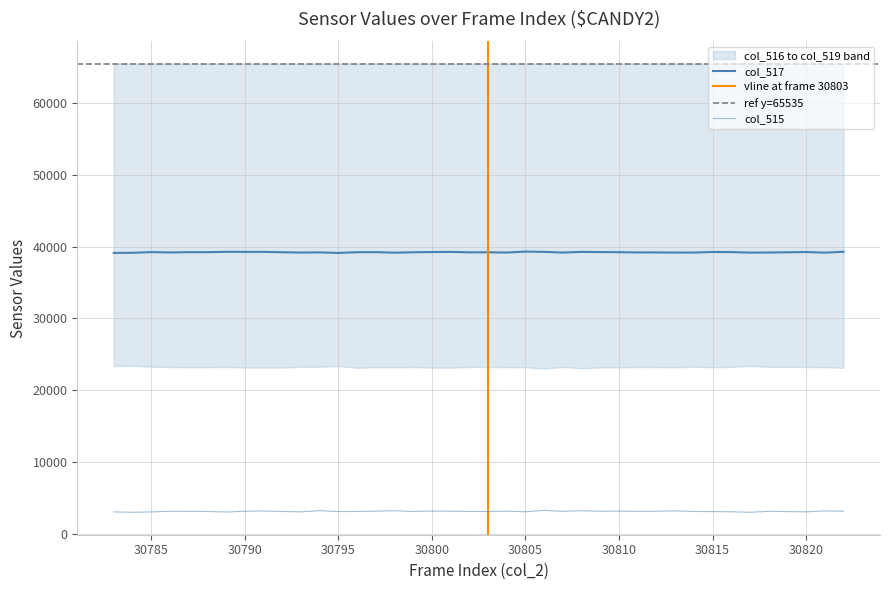

Between 30783 and 30809, which is larger?

30809